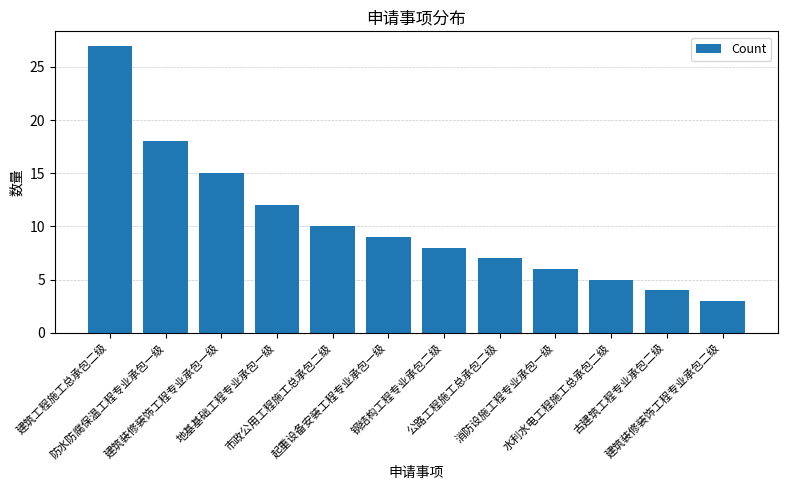

What is the ratio of the value at 防水防腐保温工程专业承包一级 to the value at 建筑装修装饰工程专业承包二级?

6.0